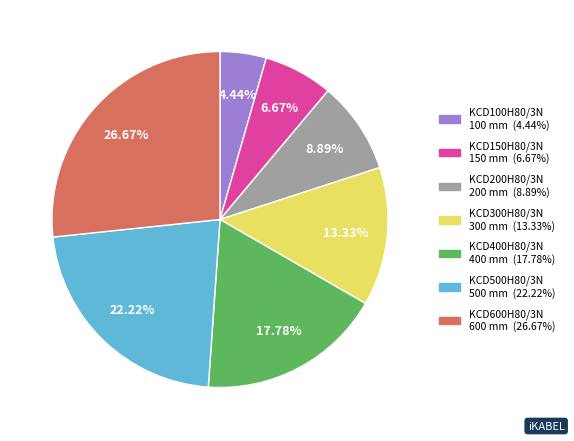

What percentage is the KCD400H80/3N slice, to the nearest percent?

18%